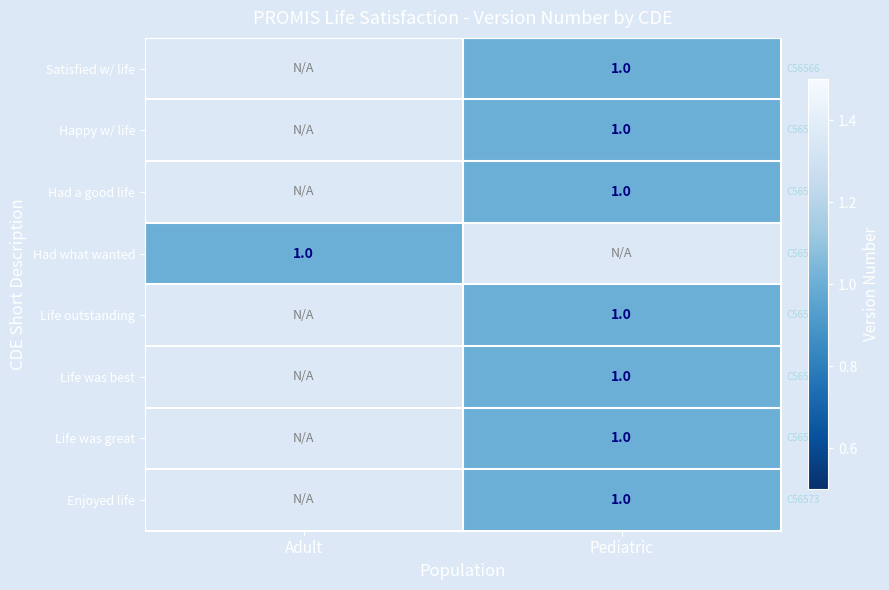

Which category has the lowest value across all series?

Pediatric